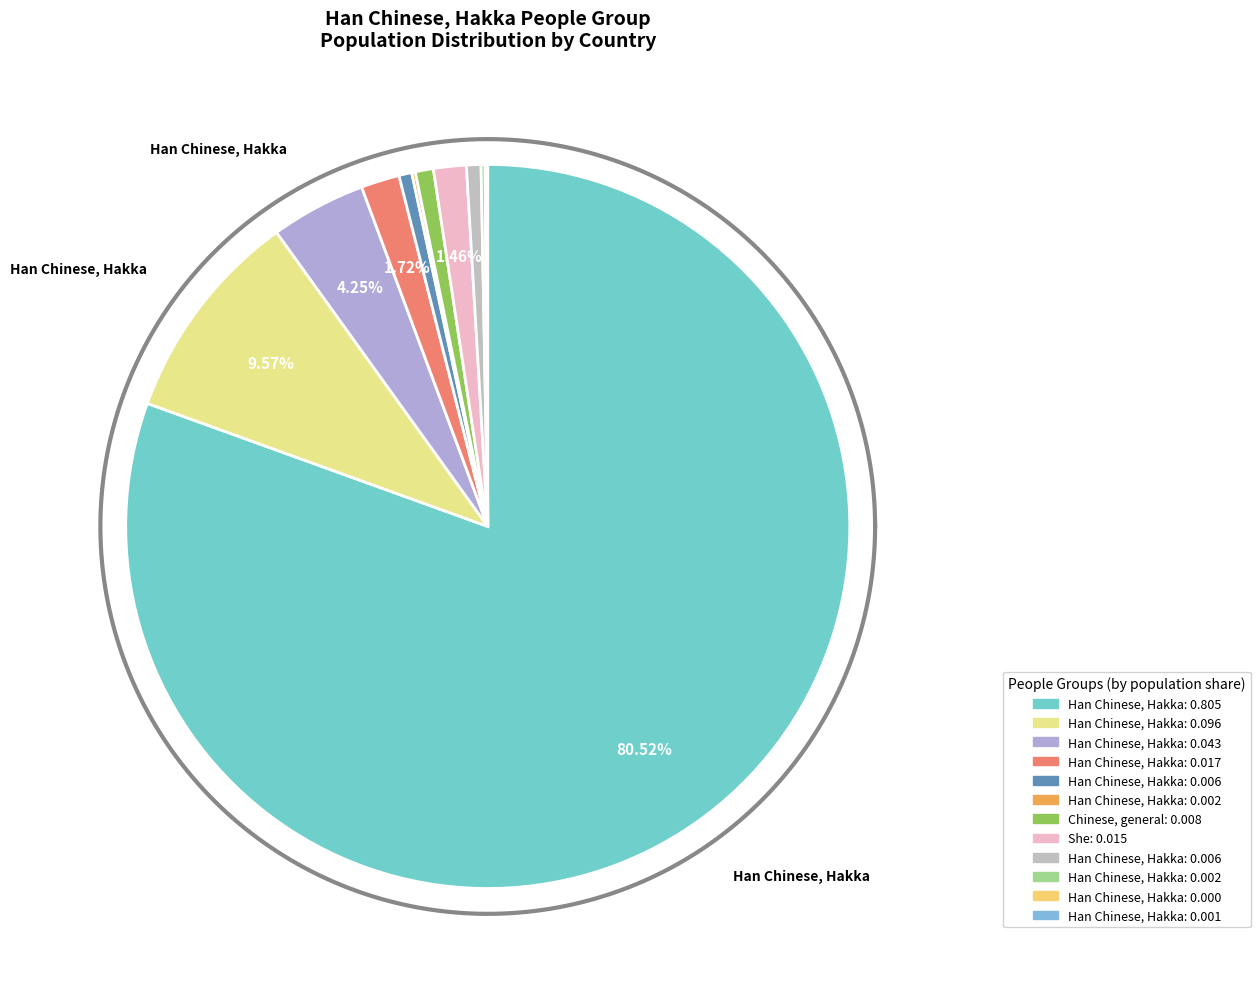

How many slices are in this pie chart?

12